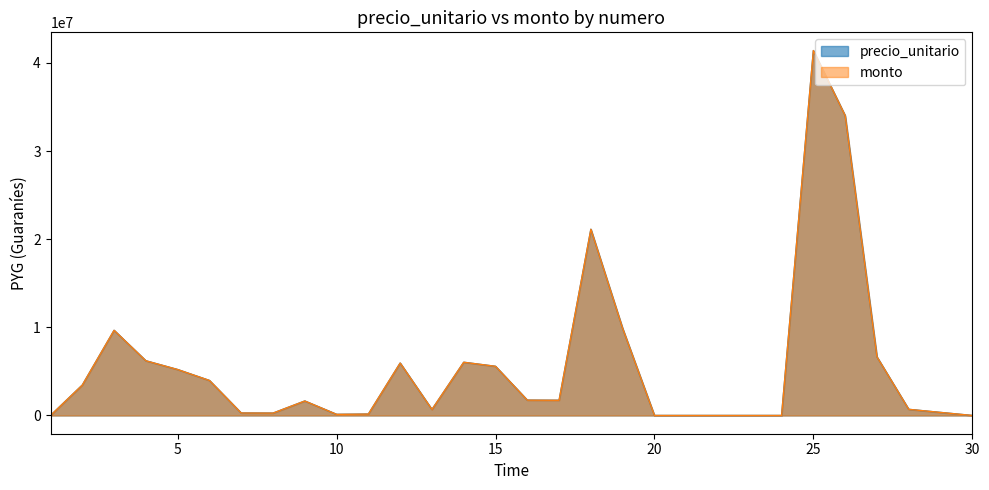

Does the chart have visible grid lines?

No